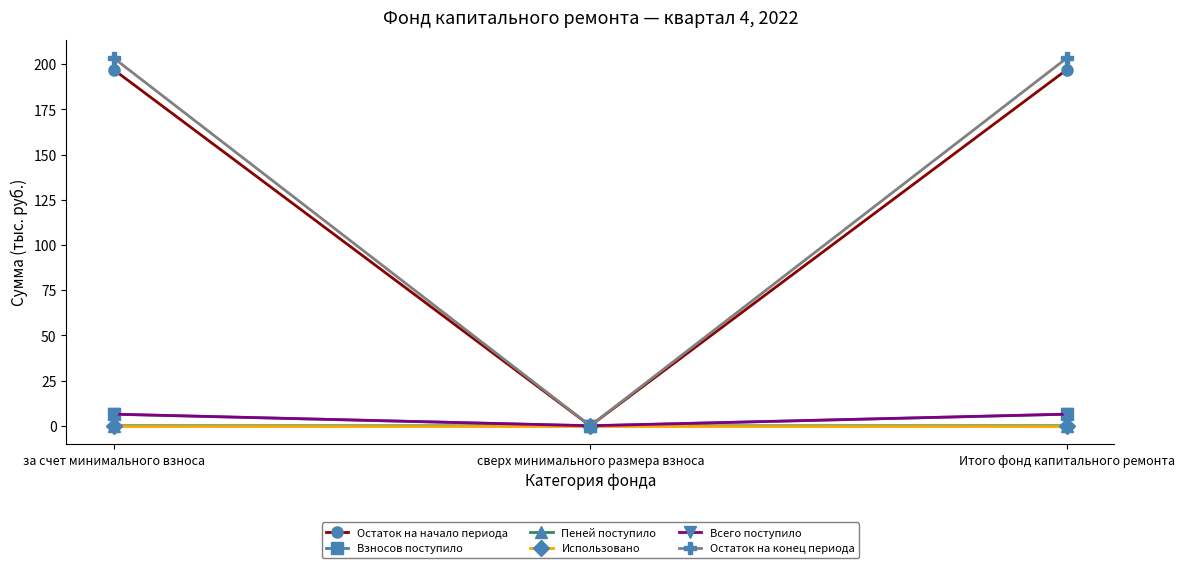

How many lines are shown in the chart?

6